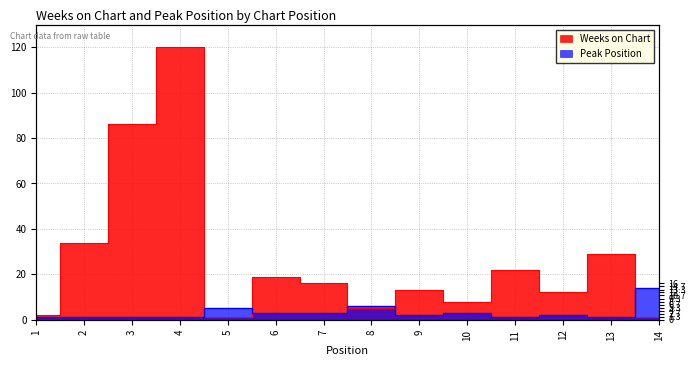

Where is the first local maximum for Weeks on Chart?

4